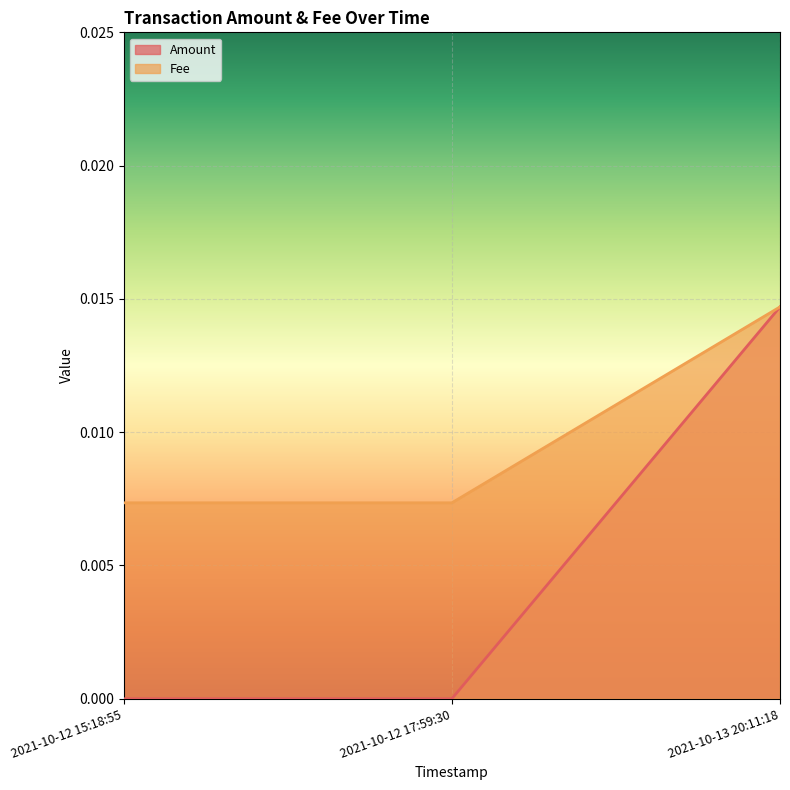

List the series in order of their peak value, lowest first.

Amount, Fee